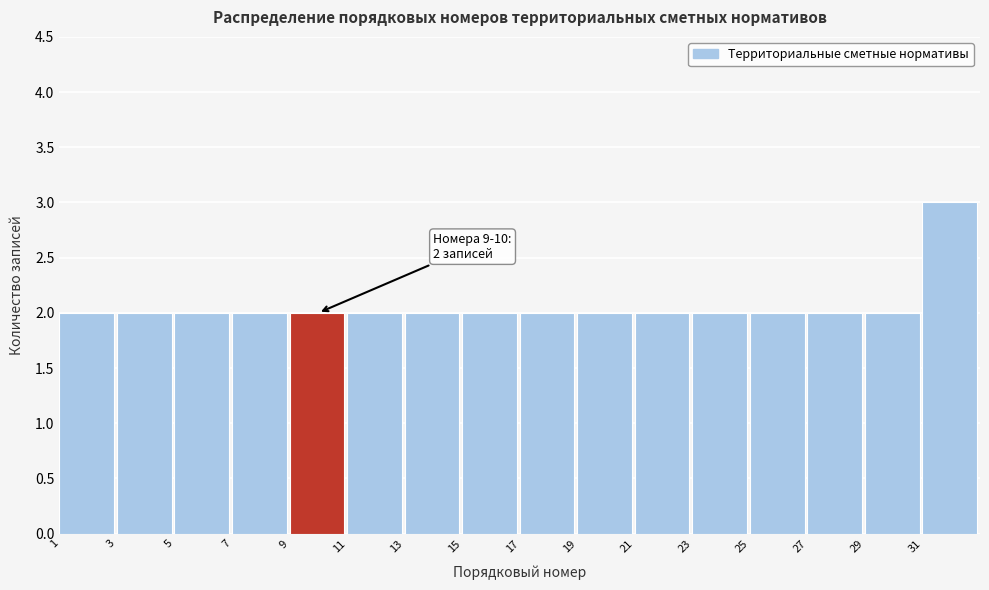

Over which range of the x-axis is the bar tallest?

31 to 33